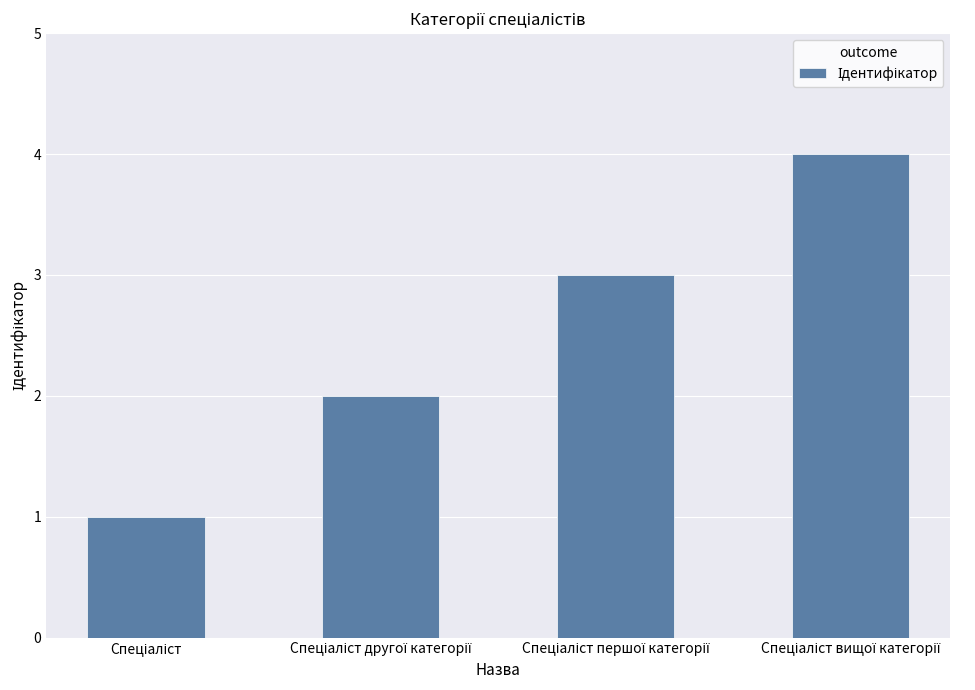

What is the difference between the maximum and minimum values?

3